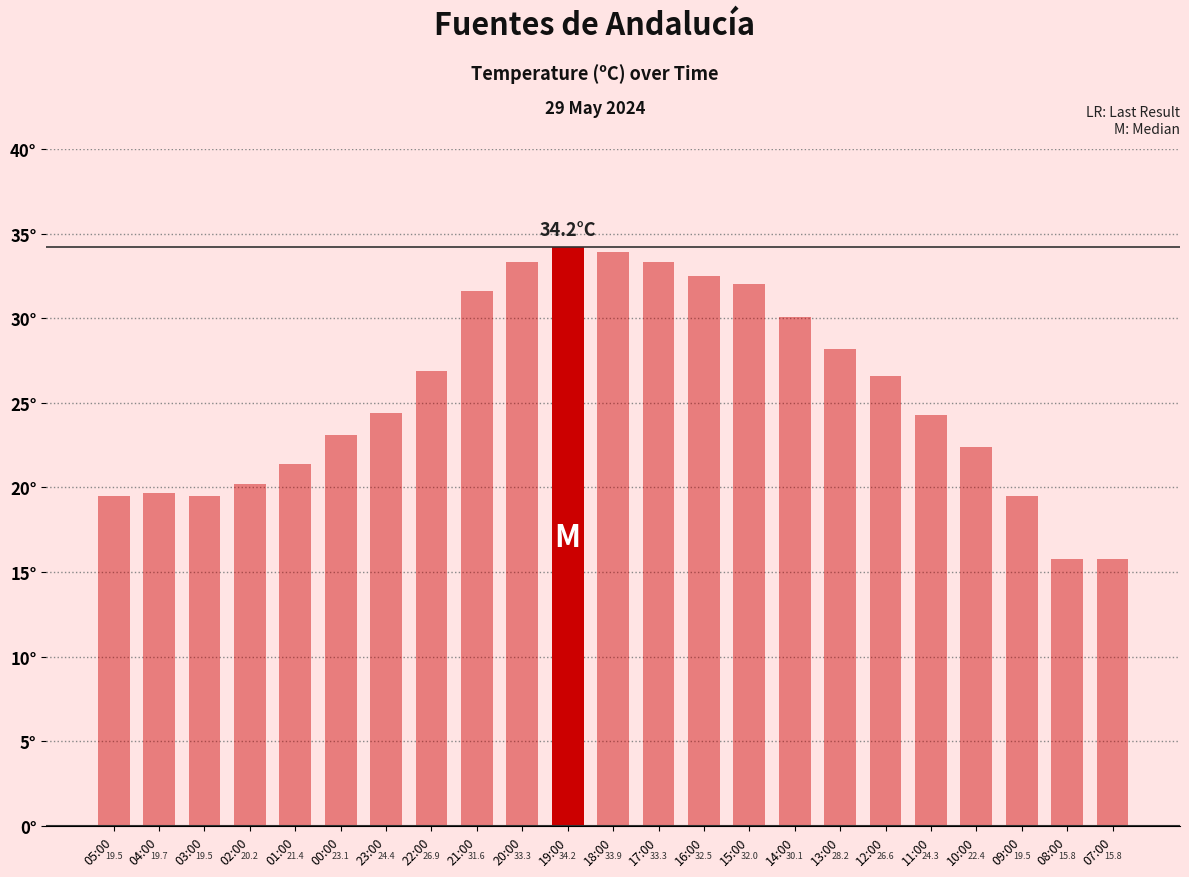

Is it true that the value at 01:00 is 21.4?

True